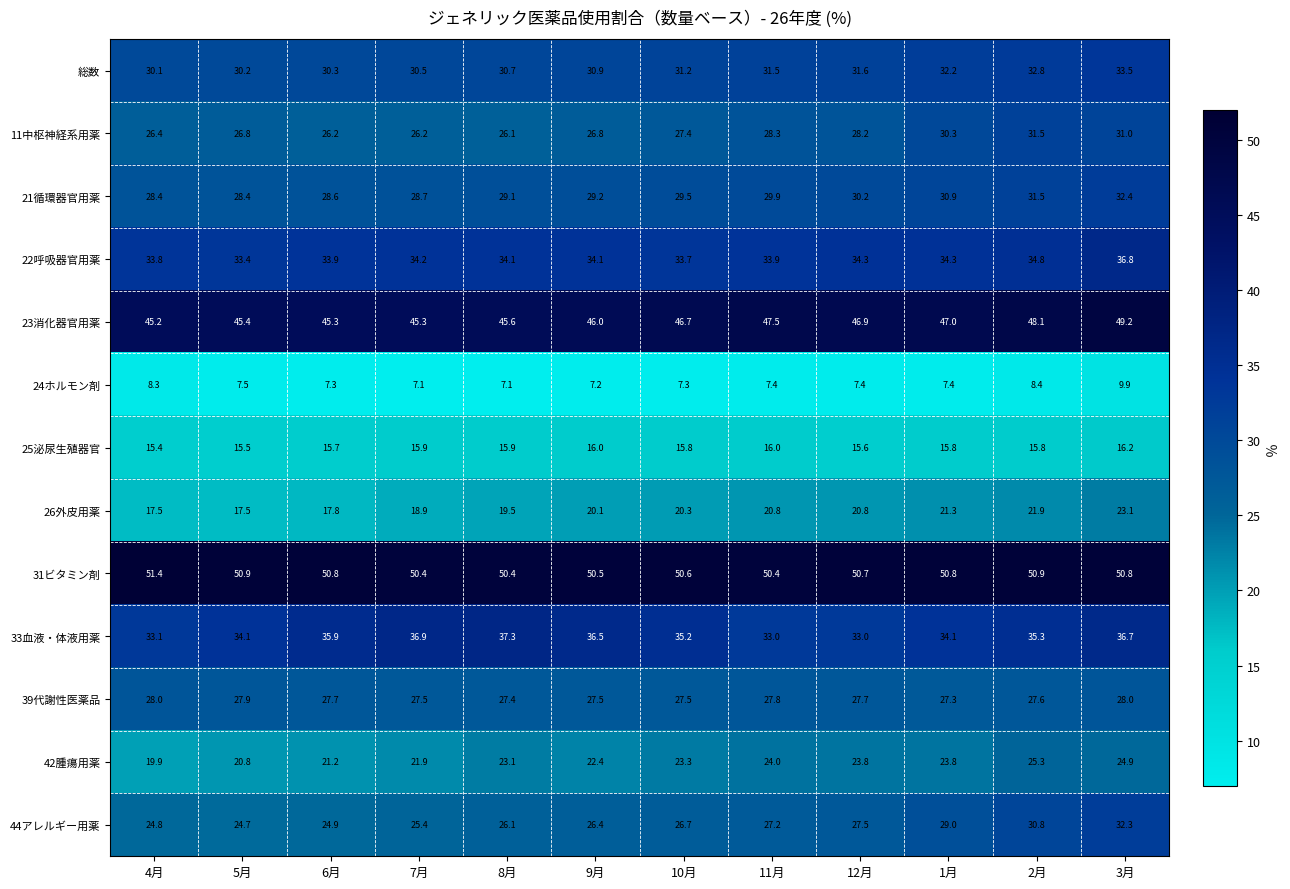

List the series in order of their peak value, lowest first.

24ホルモン剤, 25泌尿生殖器官, 26外皮用薬, 42腫瘍用薬, 39代謝性医薬品, 11中枢神経系用薬, 44アレルギー用薬, 21循環器官用薬, 総数, 22呼吸器官用薬, 33血液・体液用薬, 23消化器官用薬, 31ビタミン剤